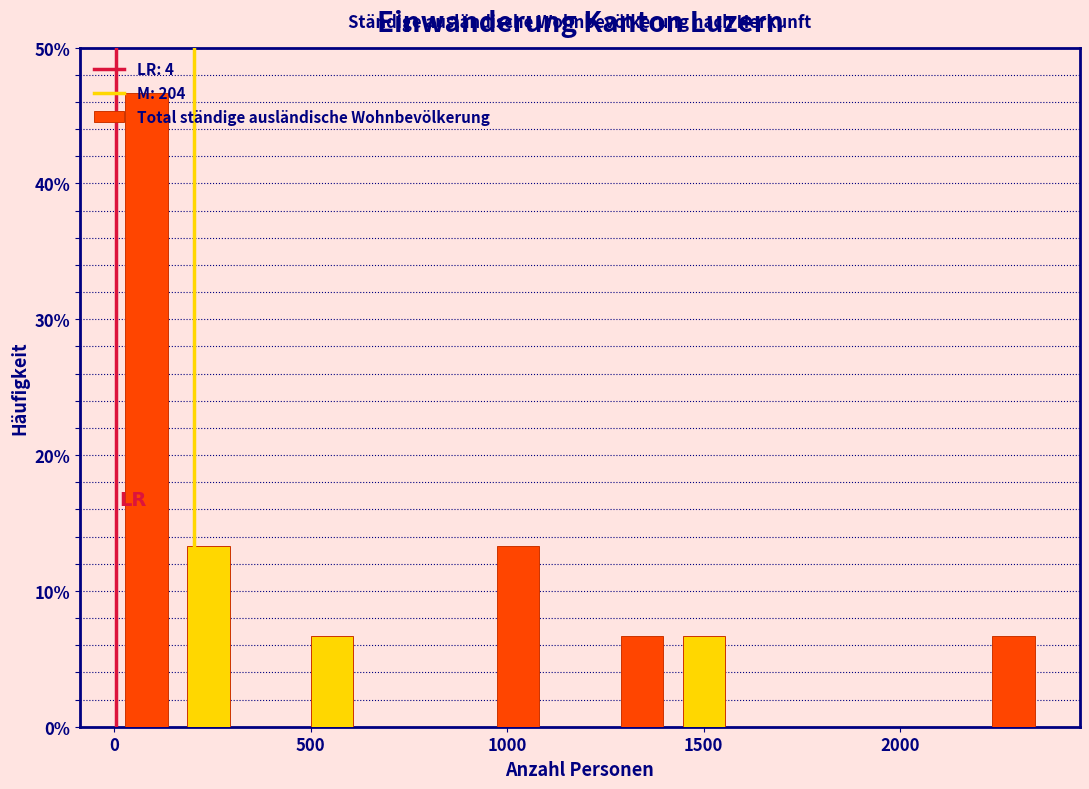

Read against the x-axis, roughly where is the centre of the tallest bar?

100